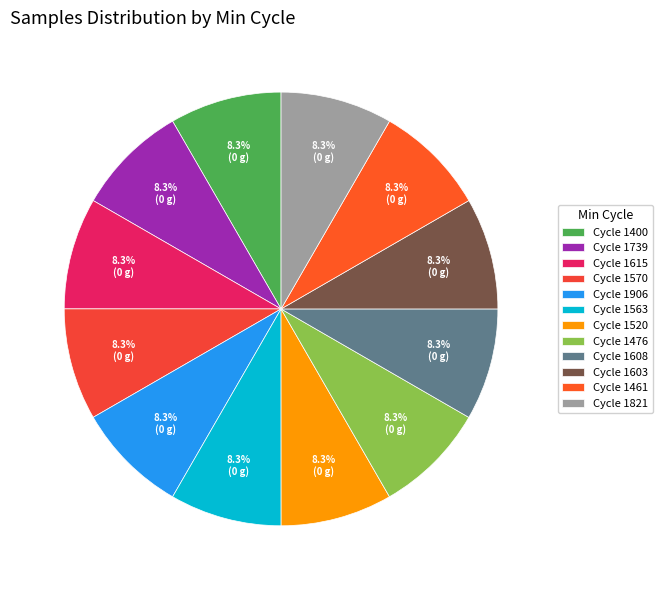

Rank the categories by value from highest to lowest.

28-1563, 28-1400, 28-1821, 28-1906, 28-1608, 28-1461, 28-1570, 28-1739, 28-1476, 28-1603, 28-1520, 28-1615